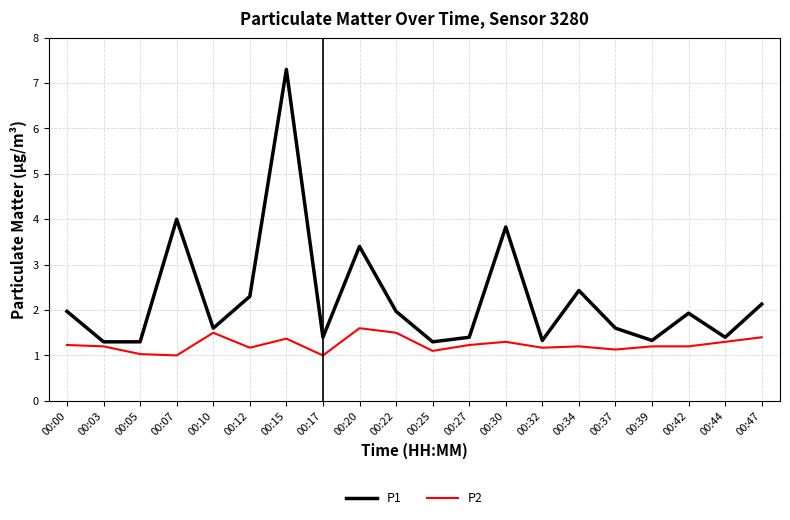

Reading right to left, list all the values displayed in this chart.

P1: 2.1	1.4	1.9	1.3	1.6	2.4	1.3	3.8	1.4	1.3	2.0	3.4	1.4	7.3	2.3	1.6	4.0	1.3	1.3	2.0
P2: 1.4	1.3	1.2	1.2	1.1	1.2	1.2	1.3	1.2	1.1	1.5	1.6	1.0	1.4	1.2	1.5	1.0	1.0	1.2	1.2